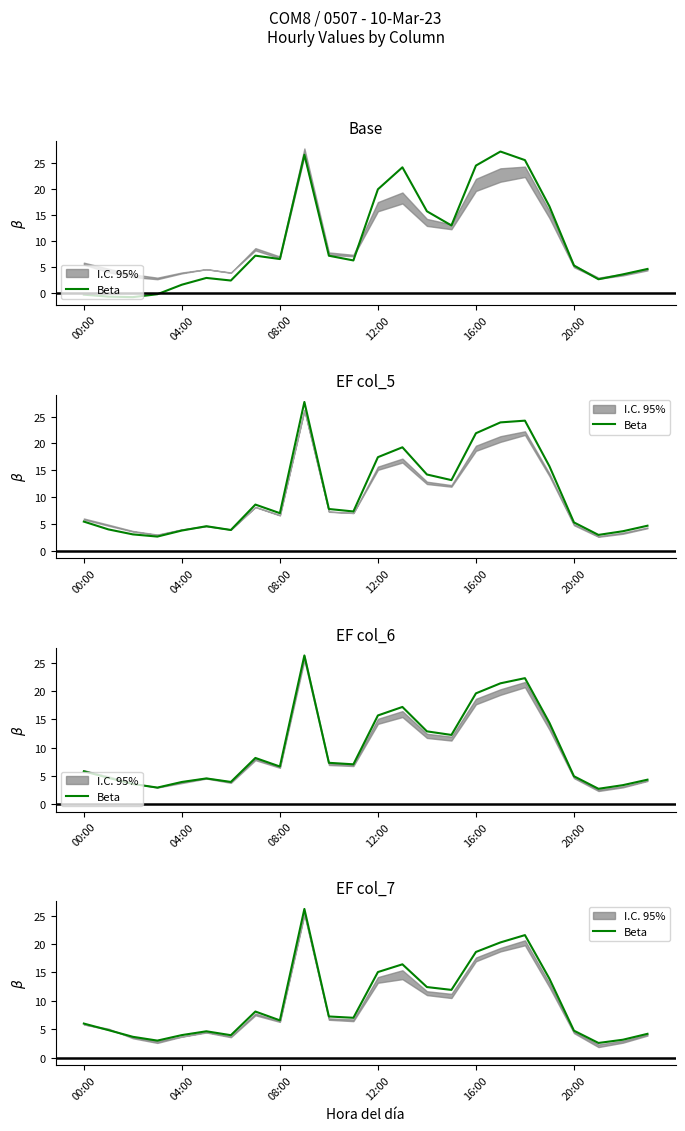

What is the average value?

9.6